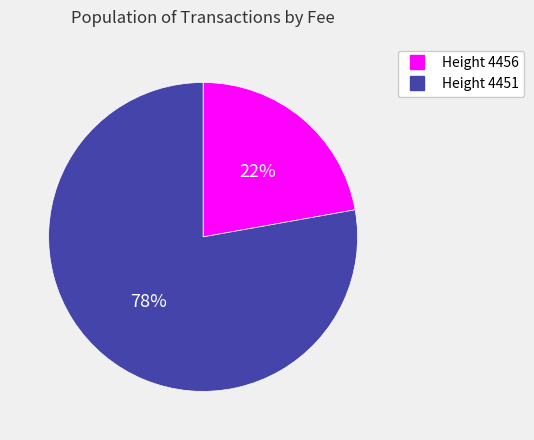

To the nearest percent, what is the difference between the largest and smallest slice percentages?

56%